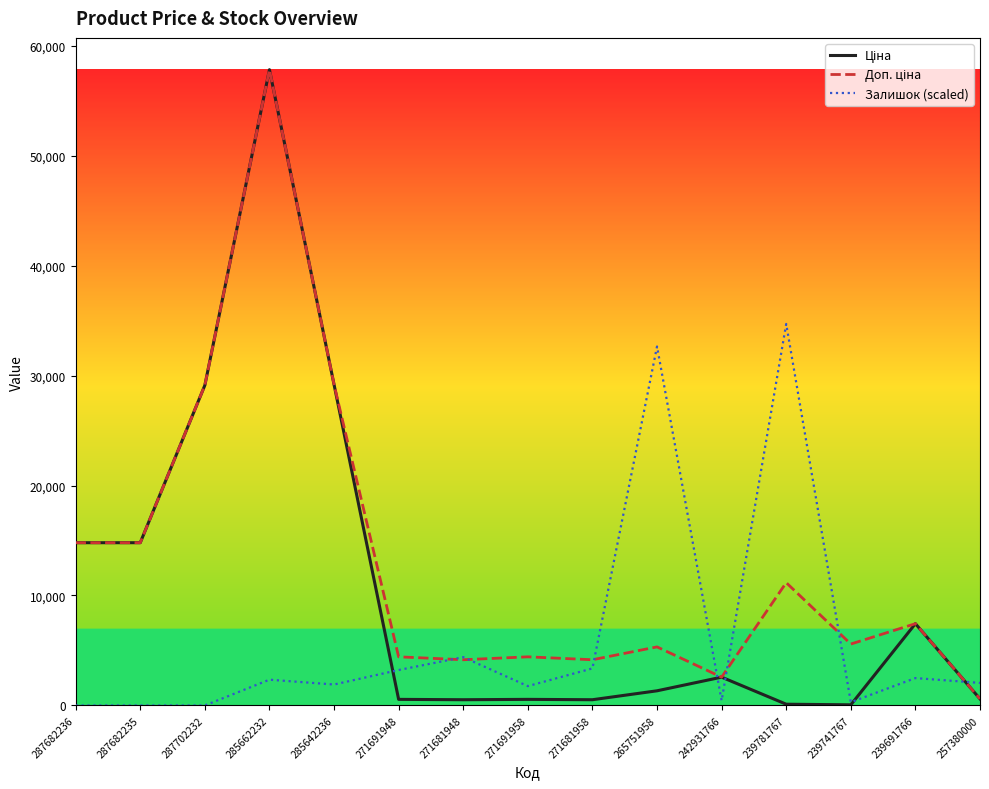

The value of Залишок (scaled) at 257380000 is 2049.5. True or false?

True